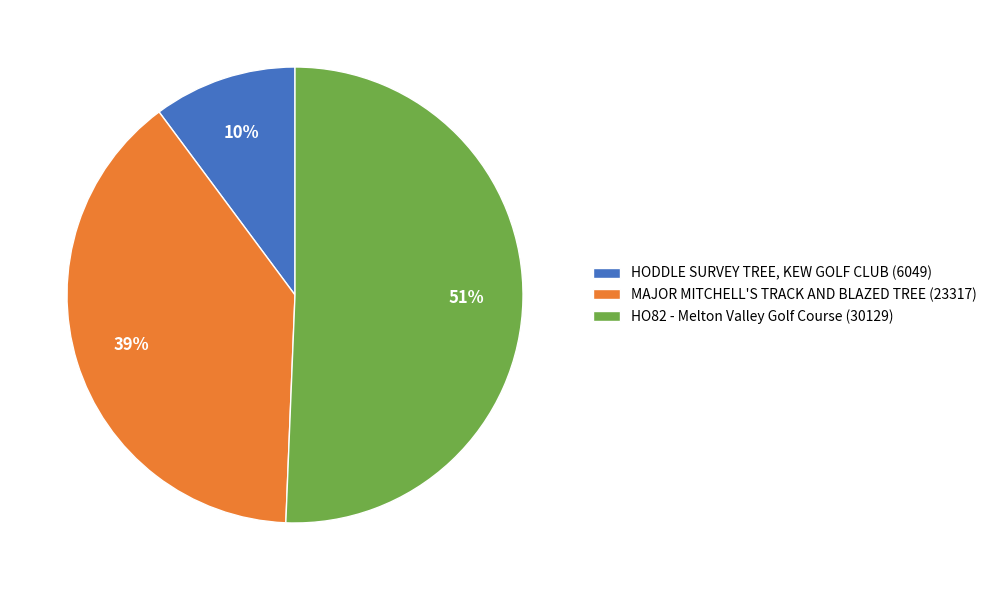

Which has a higher value, HO82 - Melton Valley Golf Course or HODDLE SURVEY TREE, KEW GOLF CLUB?

HO82 - Melton Valley Golf Course